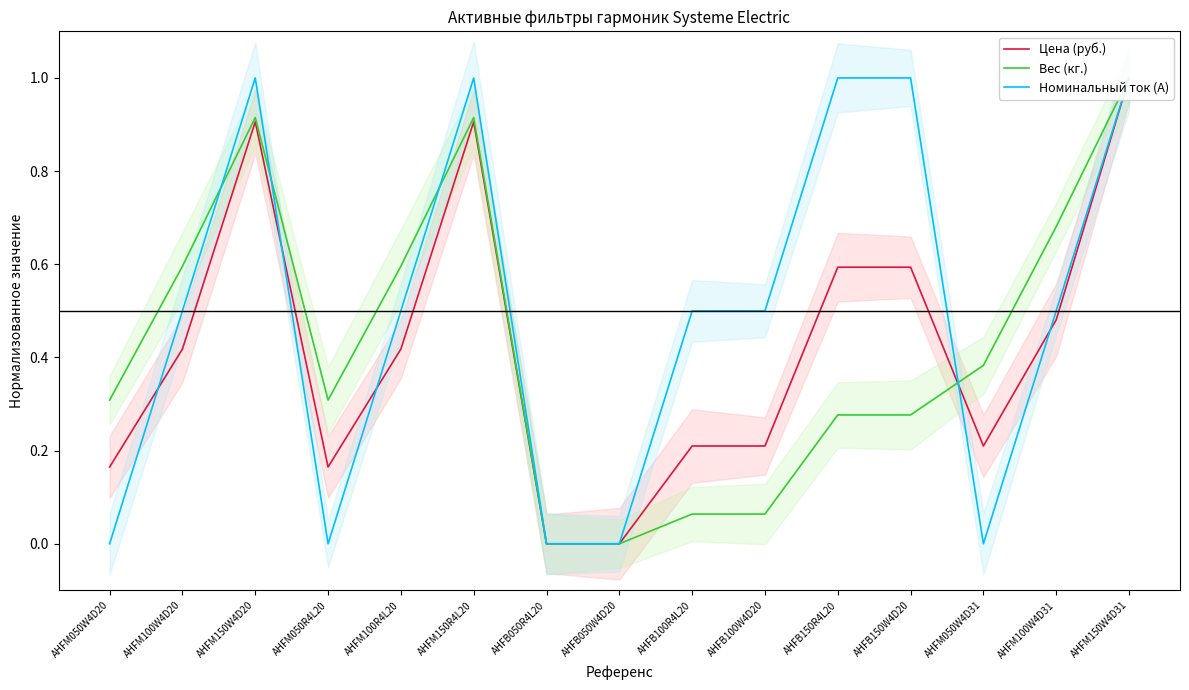

The value of Цена (руб.) at AHFM150W4D20 is 1.3. True or false?

False